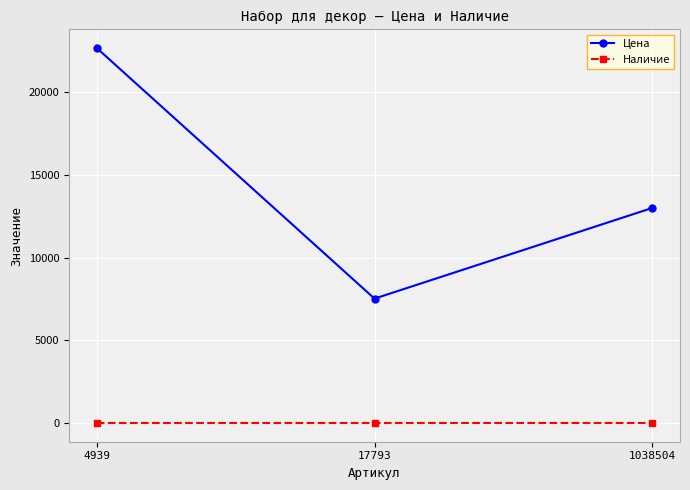

Is this an area chart (filled region under the line)?

No